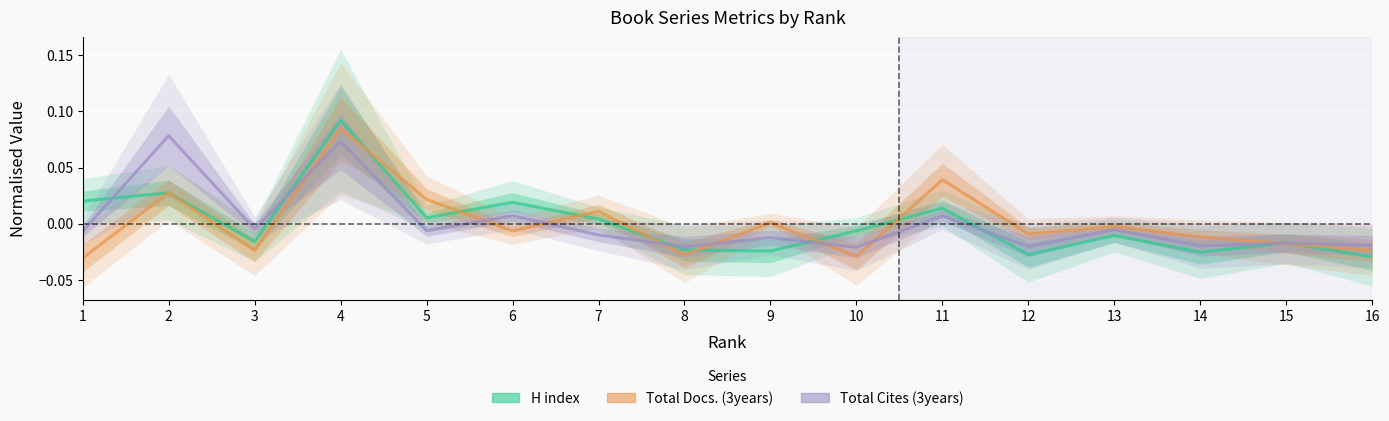

True or false: Total Cites (3years) and Total Docs. (3years) cross at least once.

True